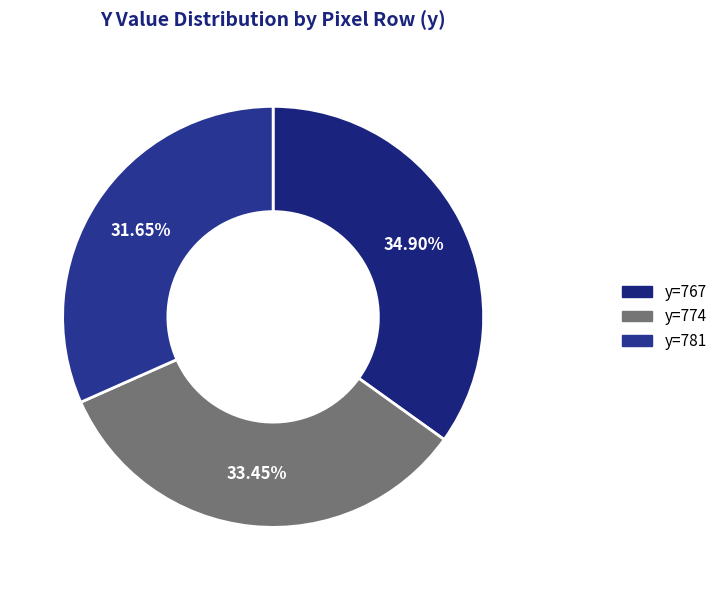

Does y=767 represent more than half of the total?

No